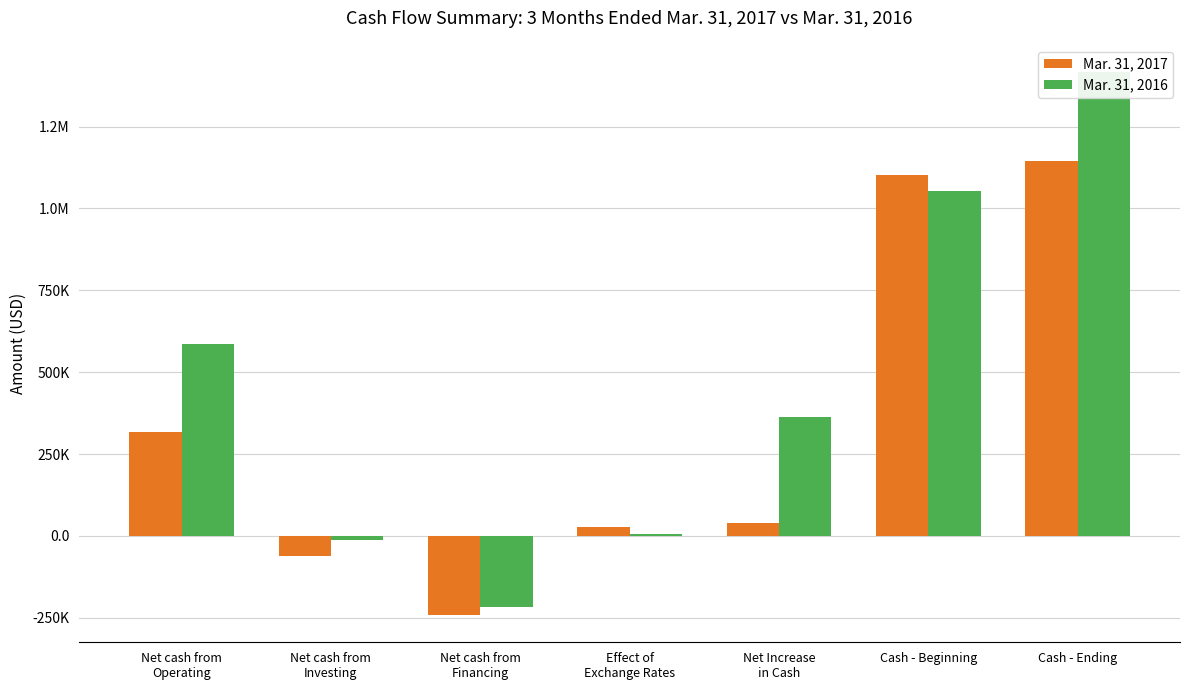

What are all the series names shown in the legend?

Mar. 31, 2017, Mar. 31, 2016